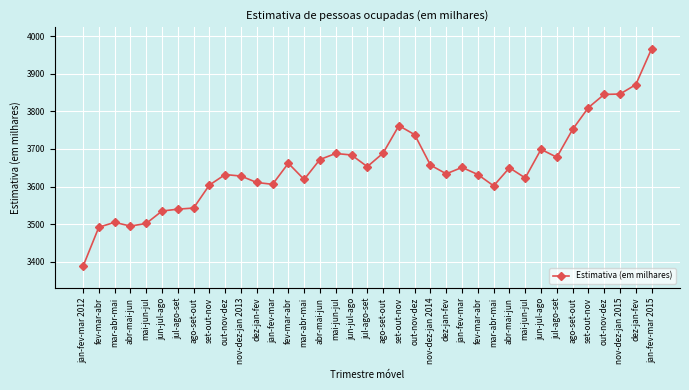

Which category has the highest value across all series?

jan-fev-mar 2015